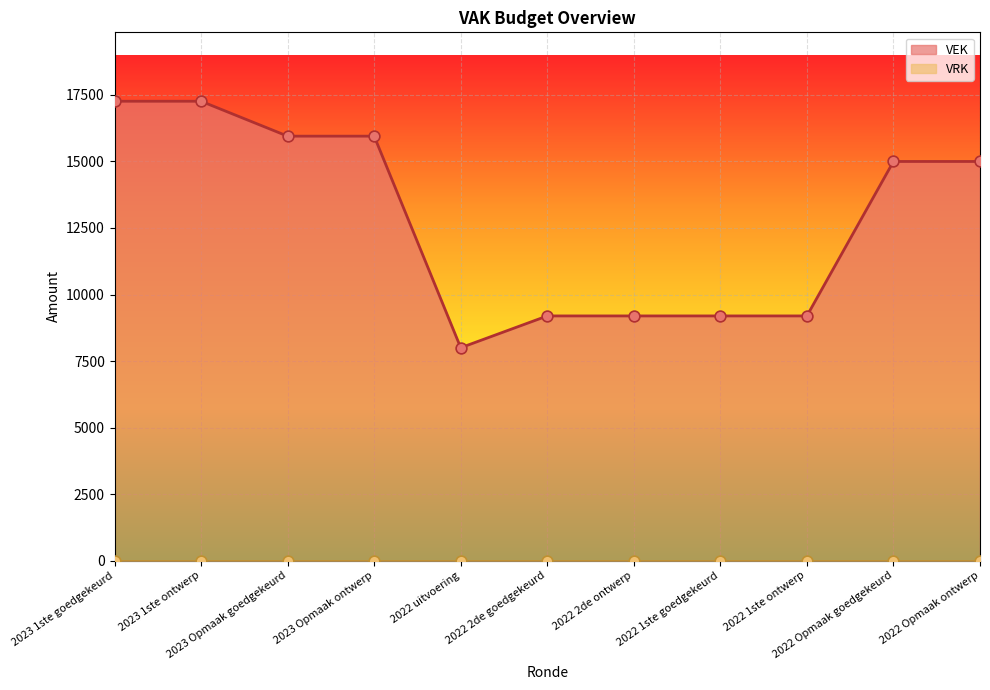

Approximately how many times larger is the value at 2022 uitvoering compared to 2022 2de goedgekeurd?

0.9